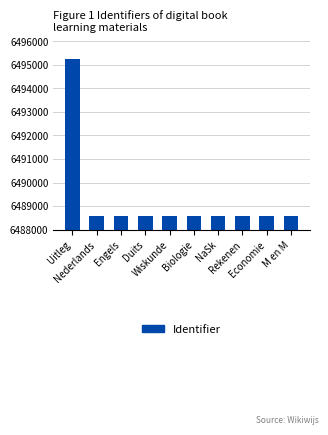

How many bars are there in total?

10